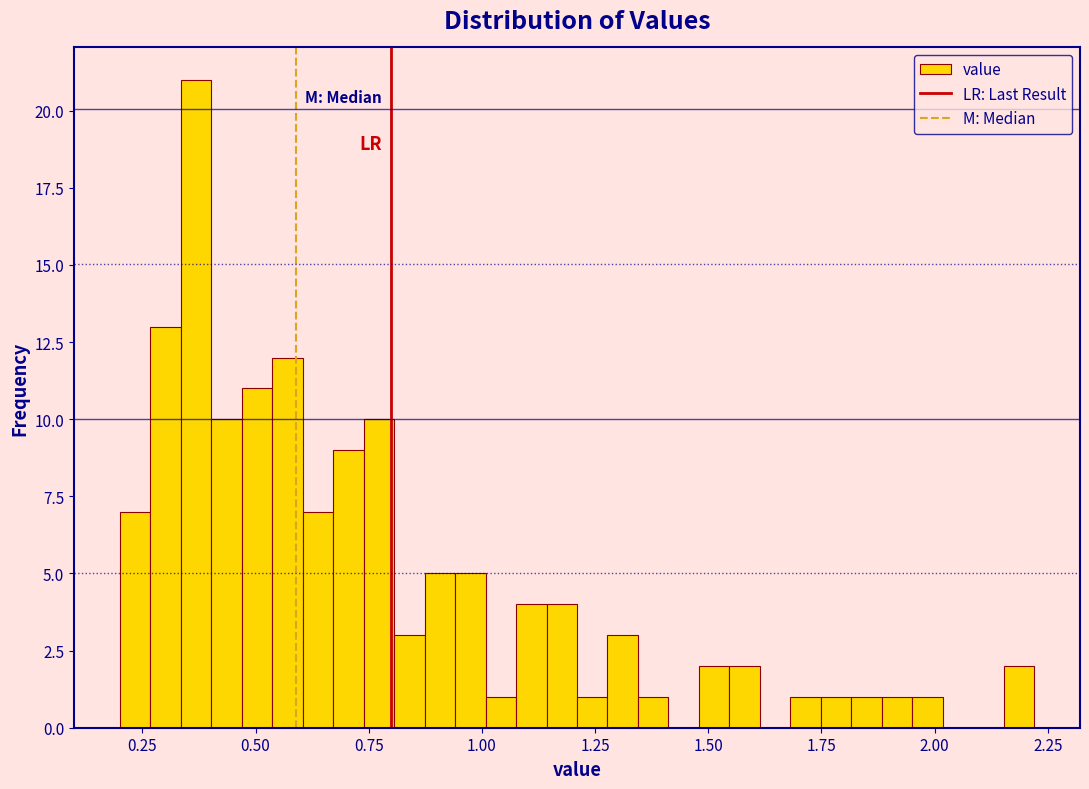

Around what value on the x-axis is the tallest bar? Give the approximate position of its centre, as read against the axis.

0.35